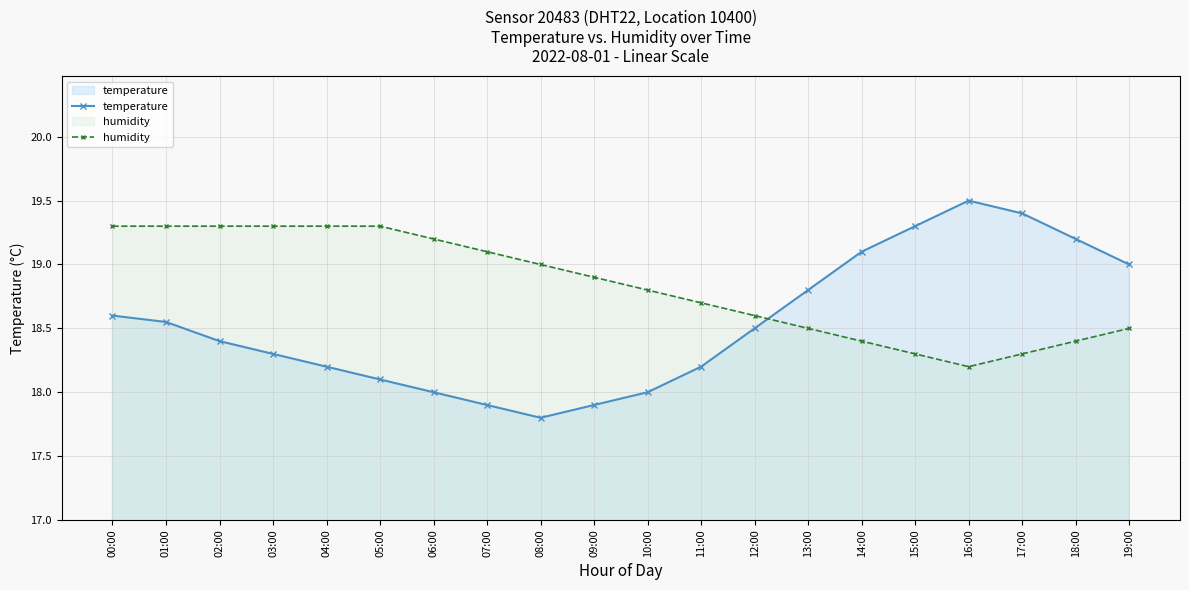

Which series has the largest total across all categories?

humidity